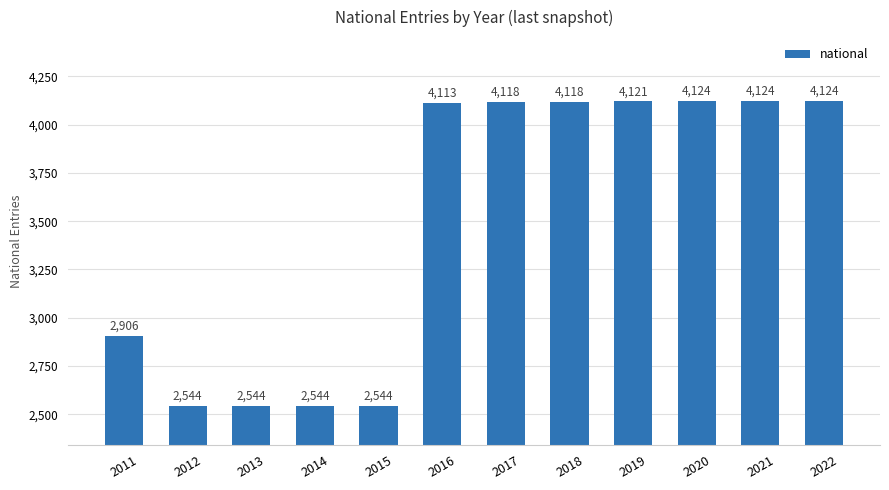

The value at 2021 is 1075. True or false?

False